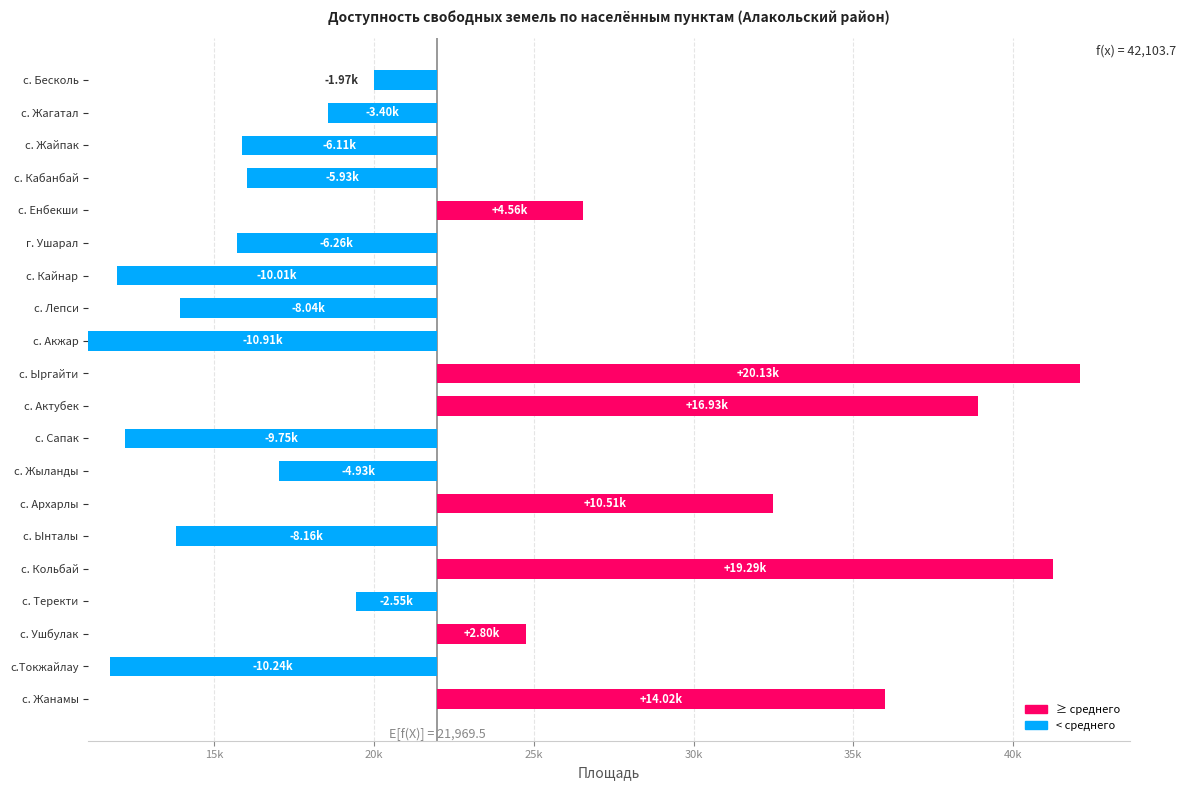

Is it true that the value at с. Жыланды is 2912.5?

False